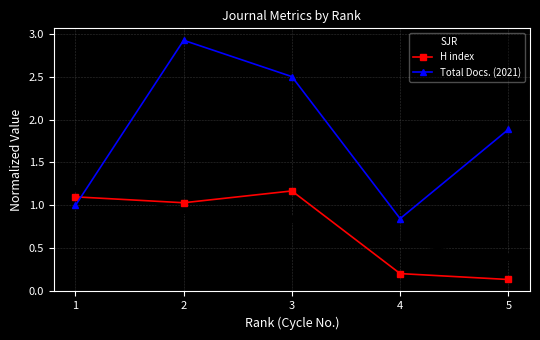

Is this an area chart (filled region under the line)?

No